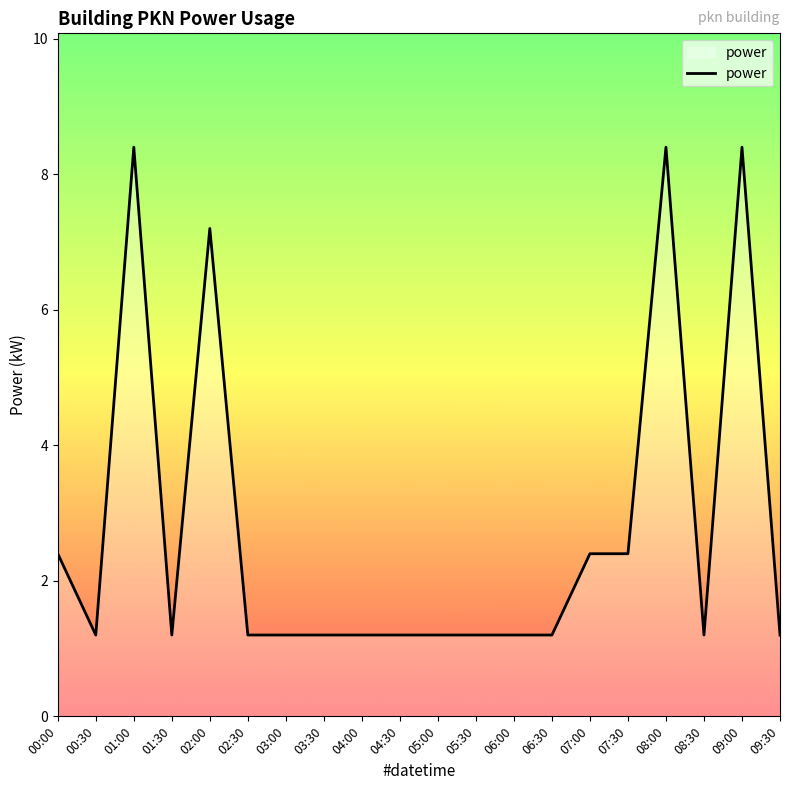

True or false: there are more than 2 points higher than both neighbors.

True